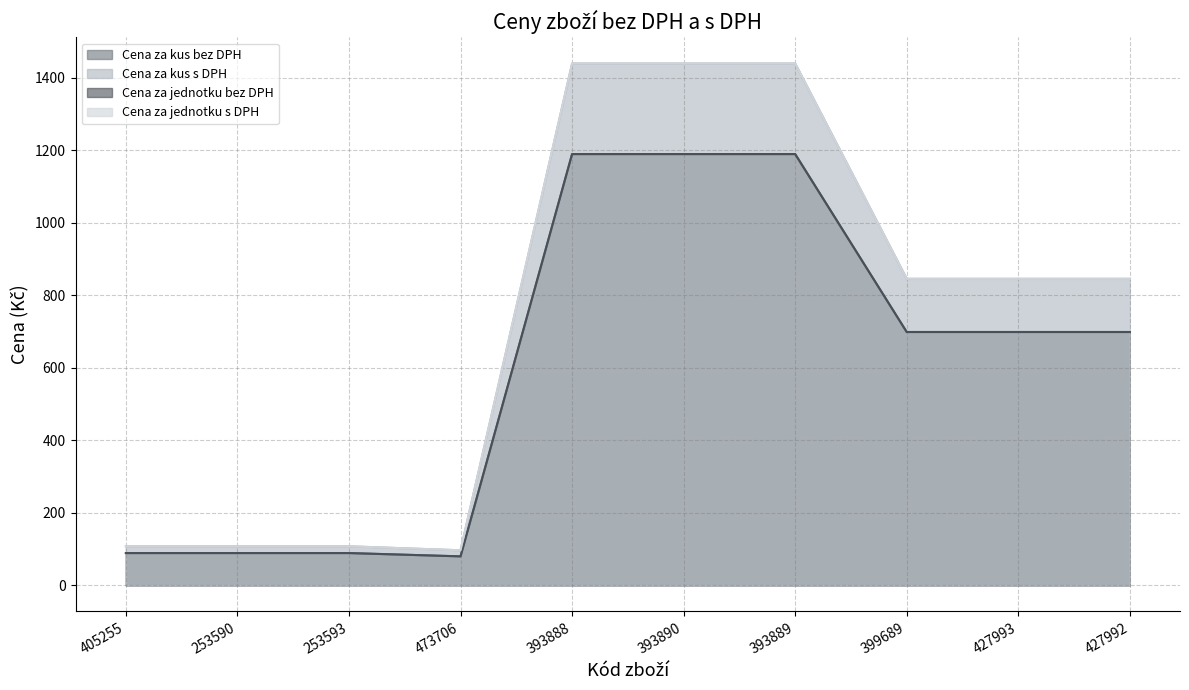

Between 393888 and 393889, which series saw the biggest shift?

Cena za kus bez DPH